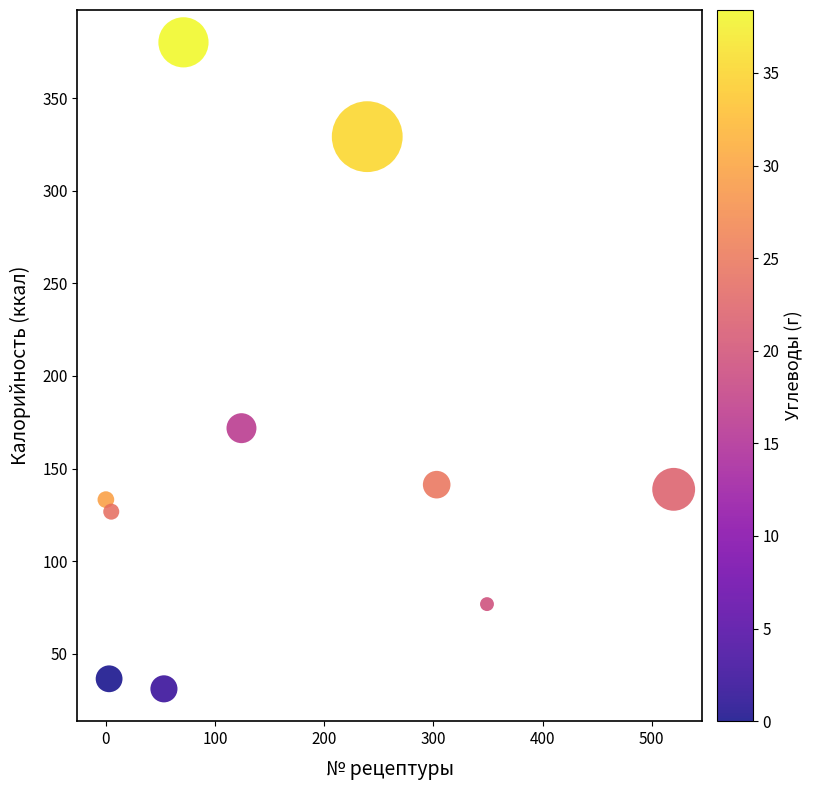

What Y value in the scatter plot is closest to 205?

171.8